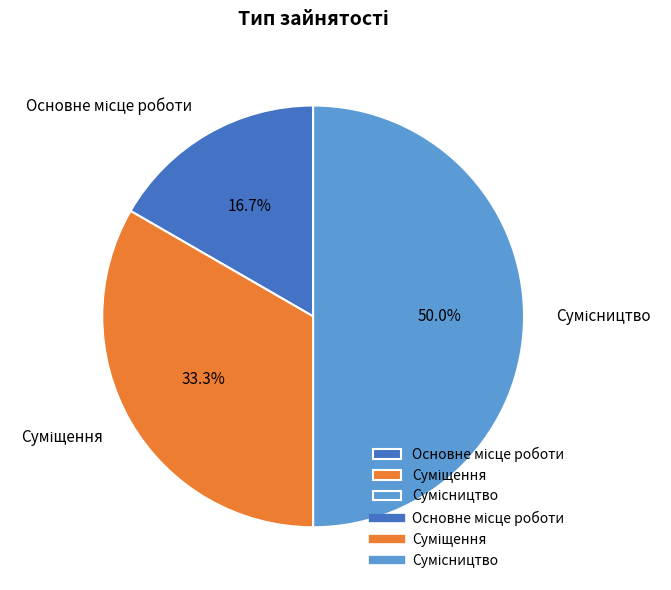

What percentage is the Основне місце роботи slice, to the nearest percent?

17%